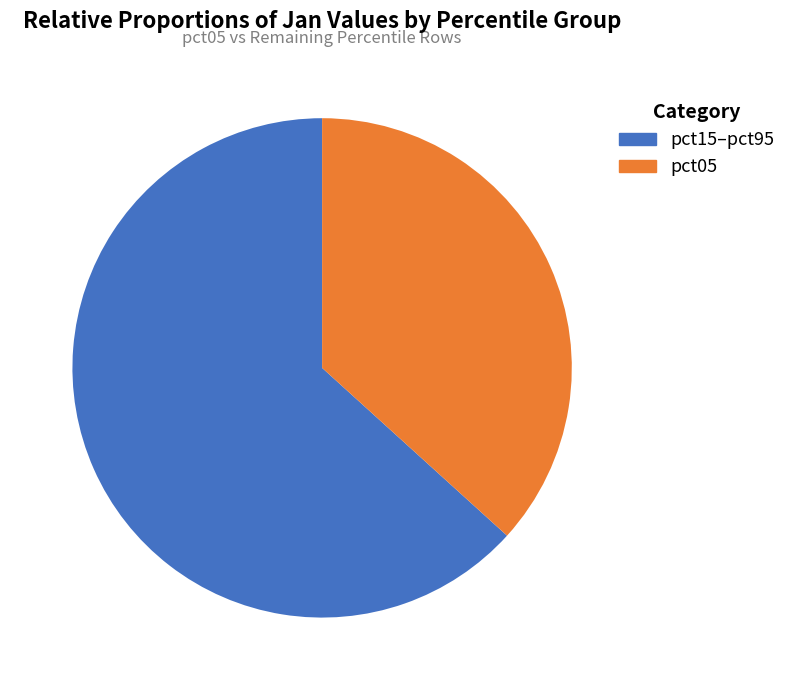

What is the largest slice in the pie chart?

pct15–pct95